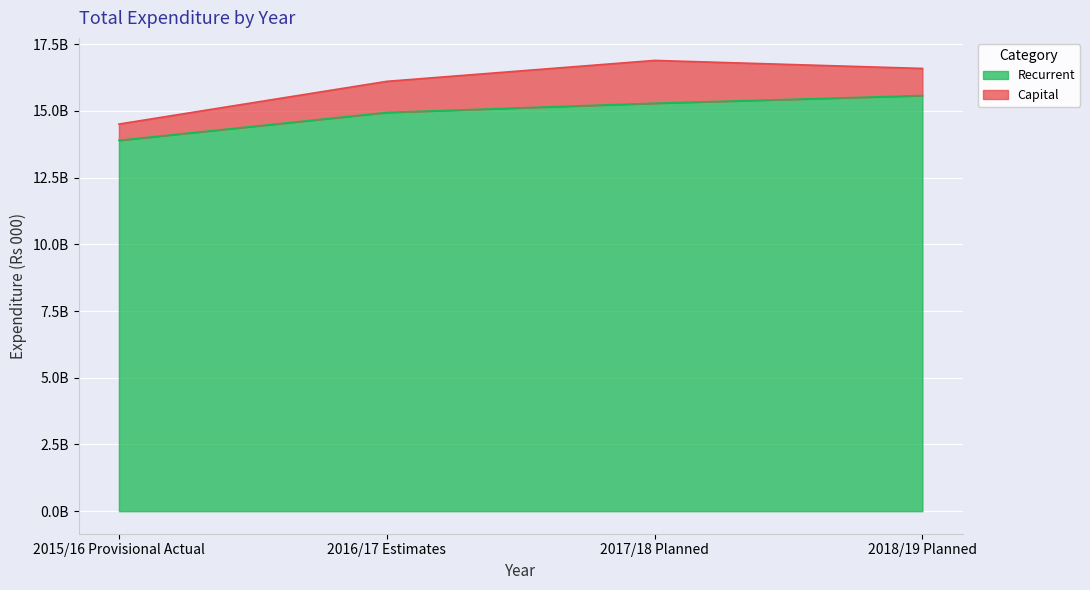

At which label is the value closest to 14737339336?

2016/17 Estimates